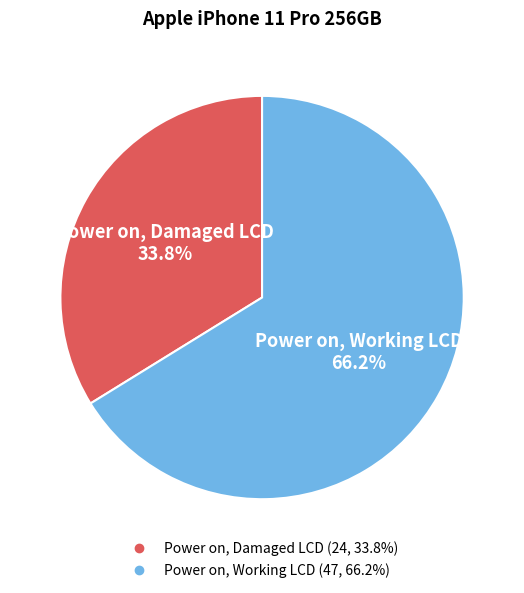

True or false: Power on, Damaged LCD accounts for 34% of the total.

True